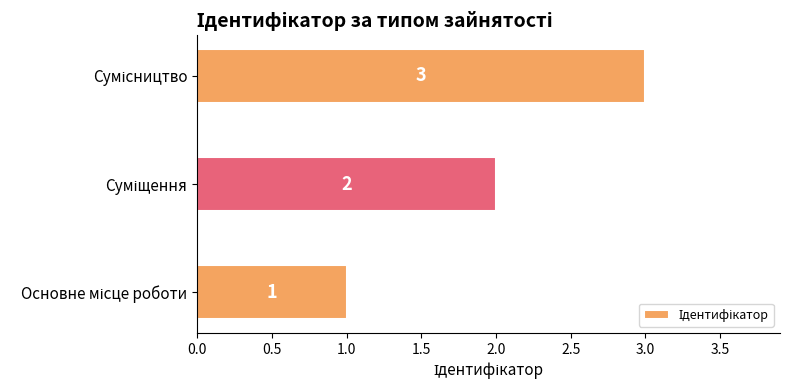

What is the greatest value displayed?

3